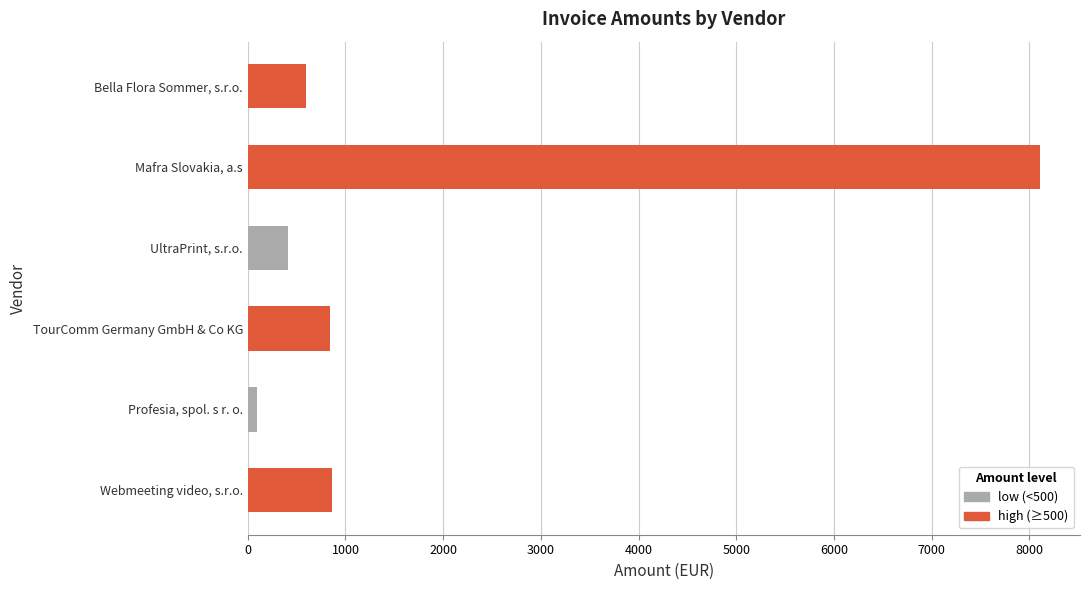

Which has a higher value, Mafra Slovakia, a.s or Webmeeting video, s.r.o.?

Mafra Slovakia, a.s